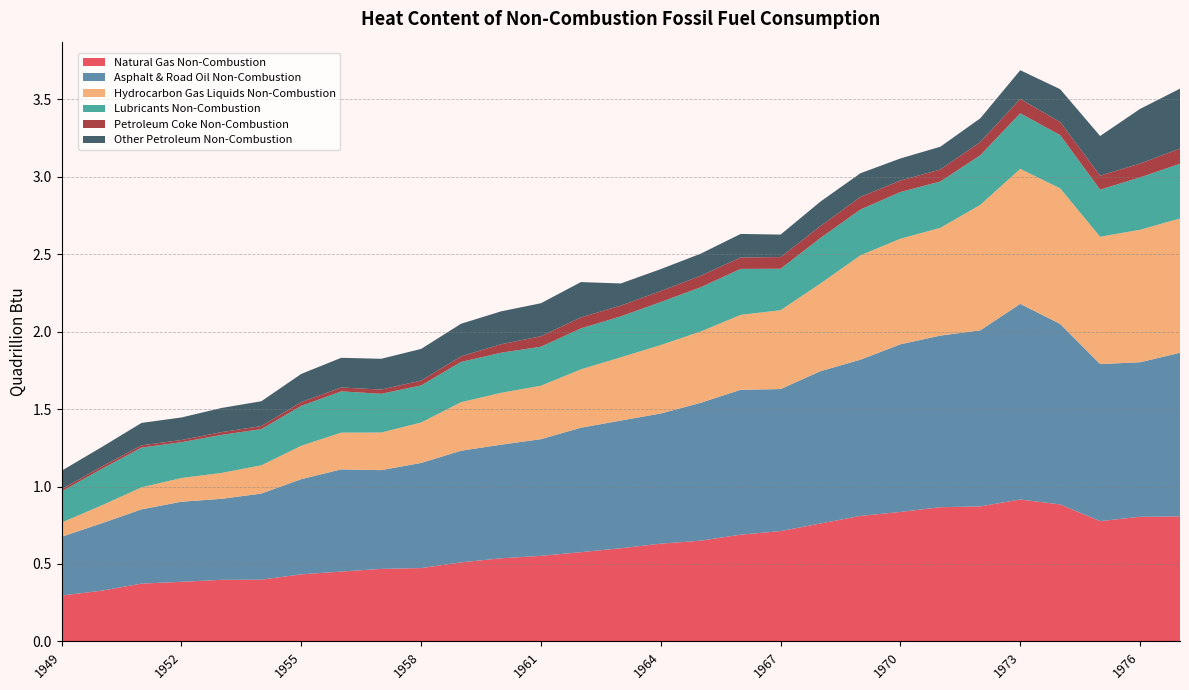

Reading left to right, extract all data points from this chart.

Natural Gas Non-Combustion: 1949=0.3	1950=0.3	1951=0.4	1952=0.4	1953=0.4	1954=0.4	1955=0.4	1956=0.5	1957=0.5	1958=0.5	1959=0.5	1960=0.5	1961=0.6	1962=0.6	1963=0.6	1964=0.6	1965=0.7	1966=0.7	1967=0.7	1968=0.8	1969=0.8	1970=0.8	1971=0.9	1972=0.9	1973=0.9	1974=0.9	1975=0.8	1976=0.8	1977=0.8
Asphalt & Road Oil Non-Combustion: 1949=0.4	1950=0.4	1951=0.5	1952=0.5	1953=0.5	1954=0.6	1955=0.6	1956=0.7	1957=0.6	1958=0.7	1959=0.7	1960=0.7	1961=0.8	1962=0.8	1963=0.8	1964=0.8	1965=0.9	1966=0.9	1967=0.9	1968=1.0	1969=1.0	1970=1.1	1971=1.1	1972=1.1	1973=1.3	1974=1.2	1975=1.0	1976=1.0	1977=1.1
Hydrocarbon Gas Liquids Non-Combustion: 1949=0.1	1950=0.1	1951=0.1	1952=0.2	1953=0.2	1954=0.2	1955=0.2	1956=0.2	1957=0.2	1958=0.3	1959=0.3	1960=0.3	1961=0.3	1962=0.4	1963=0.4	1964=0.4	1965=0.5	1966=0.5	1967=0.5	1968=0.6	1969=0.7	1970=0.7	1971=0.7	1972=0.8	1973=0.9	1974=0.9	1975=0.8	1976=0.9	1977=0.9
Lubricants Non-Combustion: 1949=0.2	1950=0.2	1951=0.3	1952=0.2	1953=0.2	1954=0.2	1955=0.3	1956=0.3	1957=0.2	1958=0.2	1959=0.3	1960=0.3	1961=0.3	1962=0.3	1963=0.3	1964=0.3	1965=0.3	1966=0.3	1967=0.3	1968=0.3	1969=0.3	1970=0.3	1971=0.3	1972=0.3	1973=0.4	1974=0.3	1975=0.3	1976=0.3	1977=0.4
Petroleum Coke Non-Combustion: 1949=0.0	1950=0.0	1951=0.0	1952=0.0	1953=0.0	1954=0.0	1955=0.0	1956=0.0	1957=0.0	1958=0.0	1959=0.0	1960=0.1	1961=0.1	1962=0.1	1963=0.1	1964=0.1	1965=0.1	1966=0.1	1967=0.1	1968=0.1	1969=0.1	1970=0.1	1971=0.1	1972=0.1	1973=0.1	1974=0.1	1975=0.1	1976=0.1	1977=0.1
Other Petroleum Non-Combustion: 1949=0.1	1950=0.1	1951=0.1	1952=0.1	1953=0.2	1954=0.2	1955=0.2	1956=0.2	1957=0.2	1958=0.2	1959=0.2	1960=0.2	1961=0.2	1962=0.2	1963=0.1	1964=0.1	1965=0.1	1966=0.2	1967=0.1	1968=0.2	1969=0.2	1970=0.1	1971=0.1	1972=0.2	1973=0.2	1974=0.2	1975=0.3	1976=0.4	1977=0.4